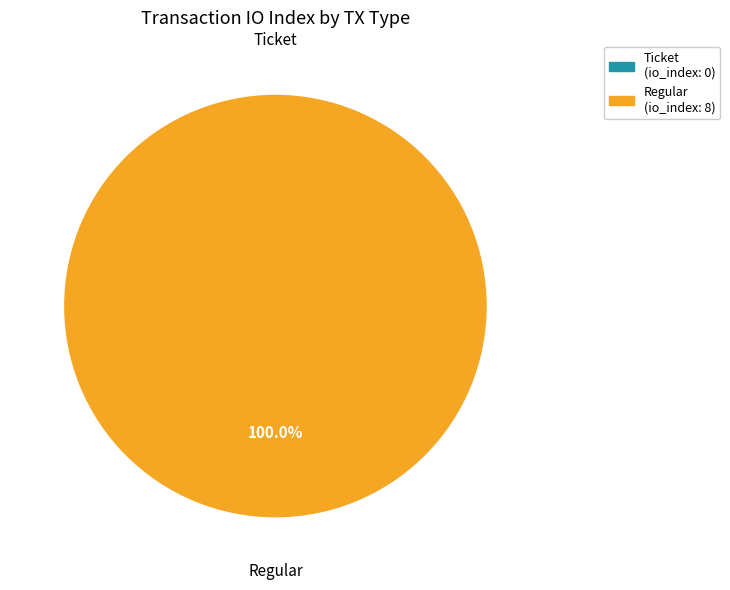

Does any single category account for the majority?

Yes